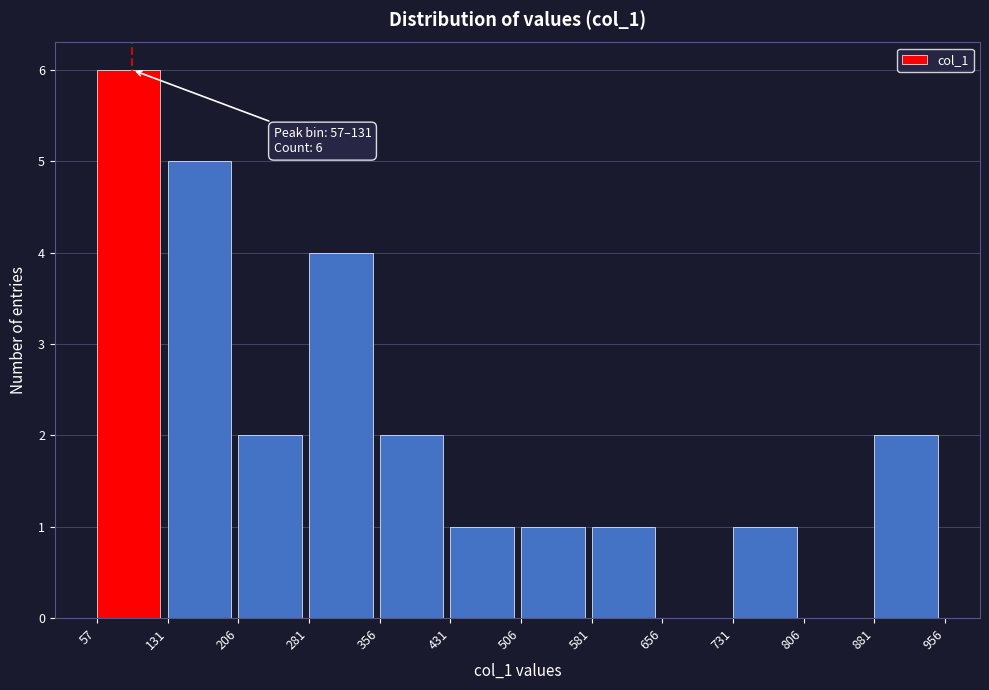

Which range on the x-axis has the tallest bar?

57 to 131